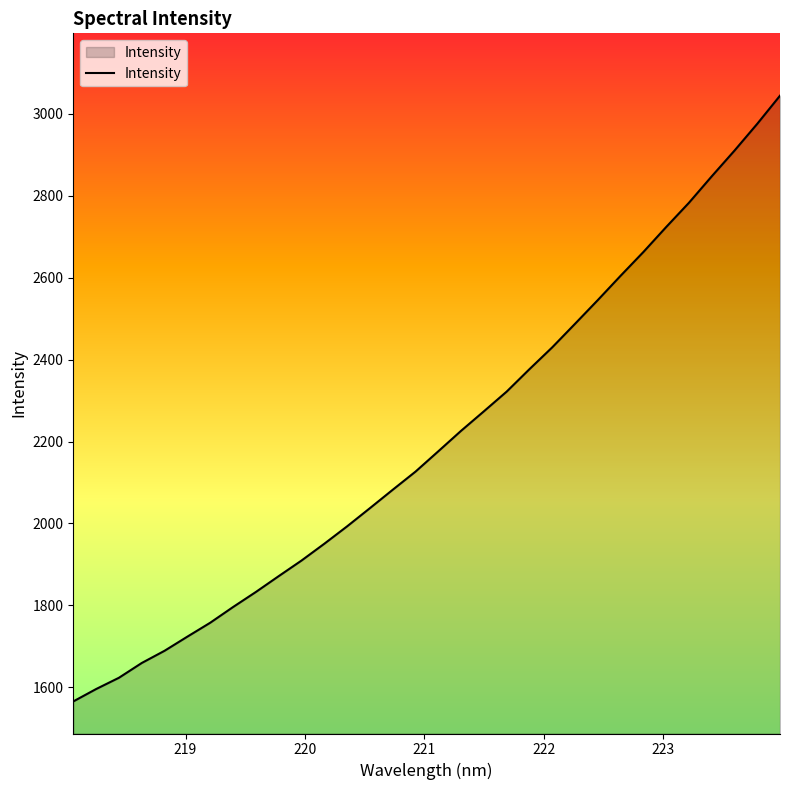

What is the greatest value displayed?

3044.5